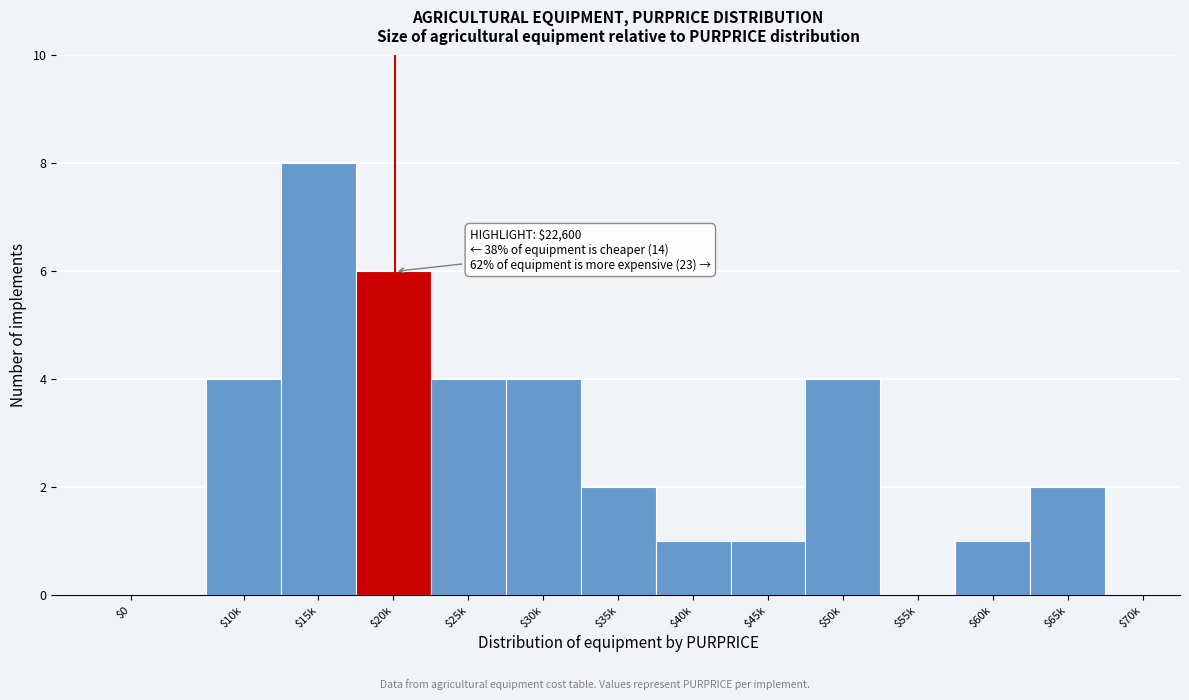

What is the sum of all values?

37